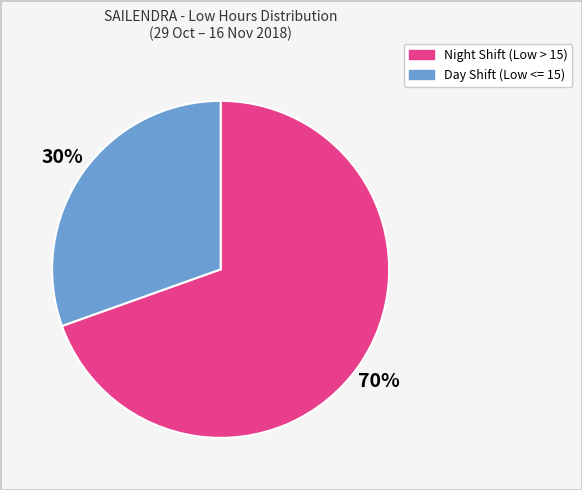

Is there a majority slice in this chart?

Yes